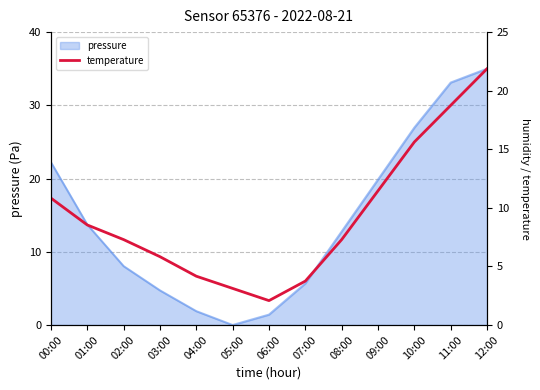

What is the label of the 5th point from the left?

04:00